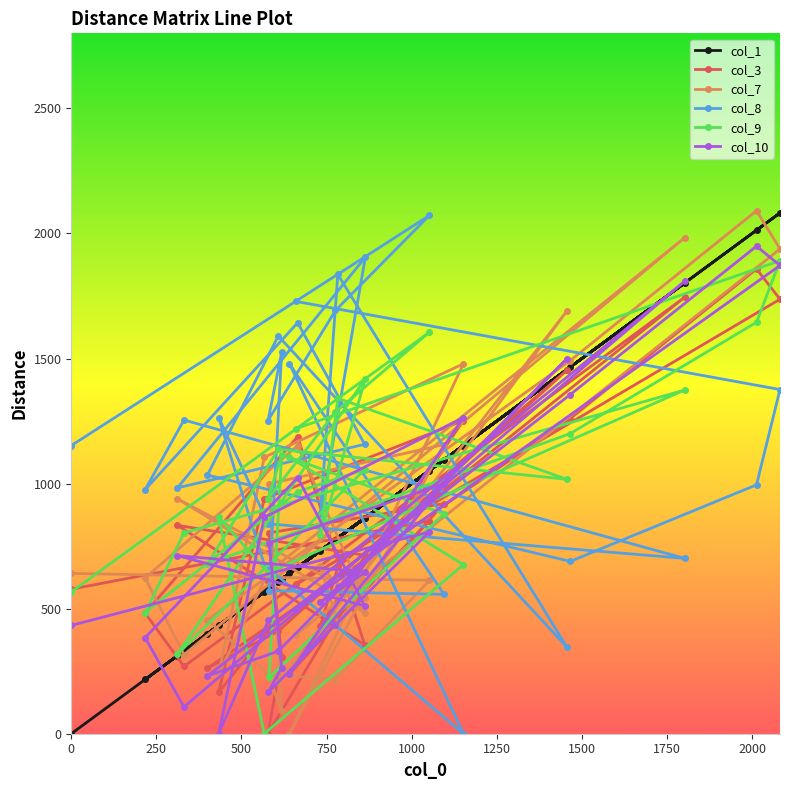

How many values in the col_10 series exceed 585?

13